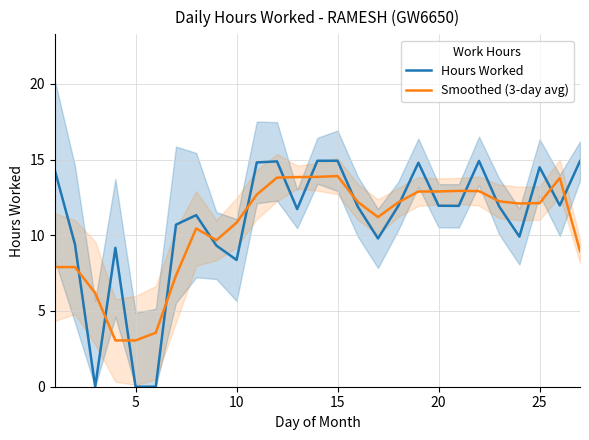

What is the sum of all Smoothed (3-day avg) values?

284.5